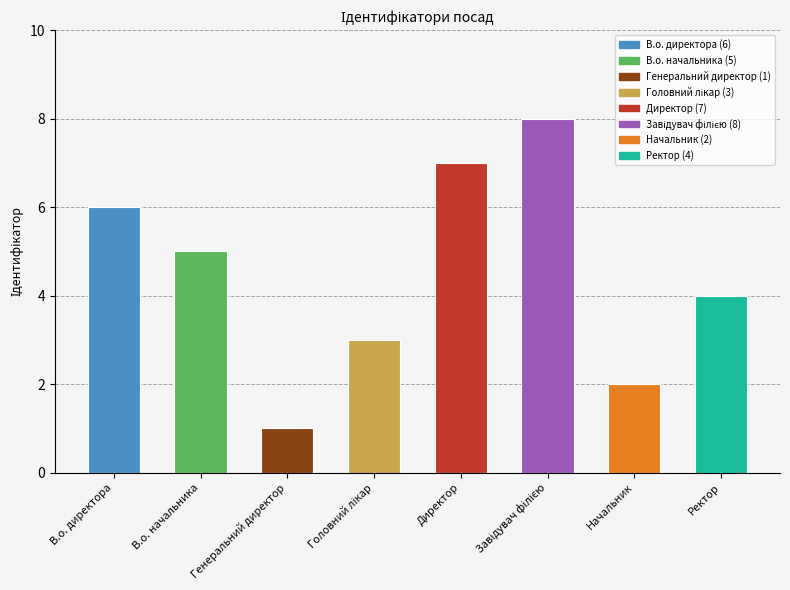

Is it true that the value at Директор is 7?

True